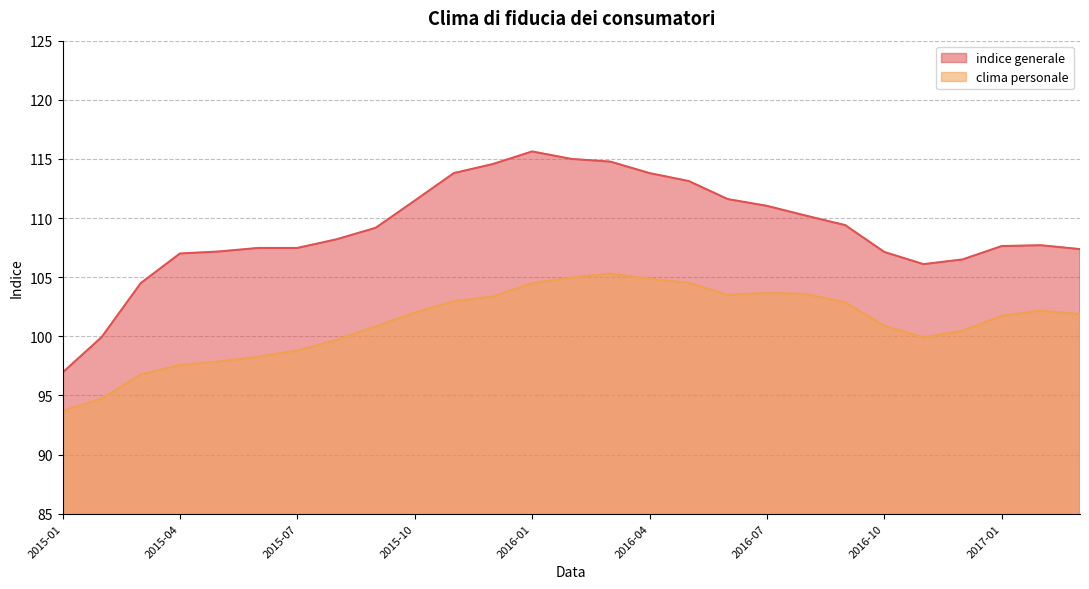

Is it true that indice generale equals 49.7 at 2015-08?

False